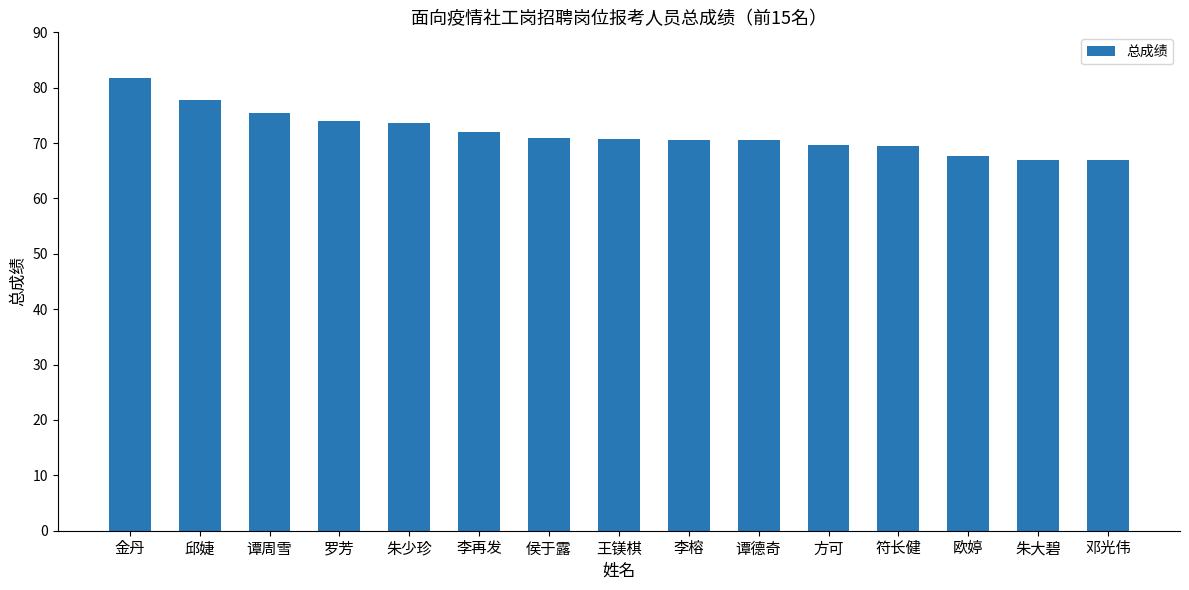

What is the average value?

71.9